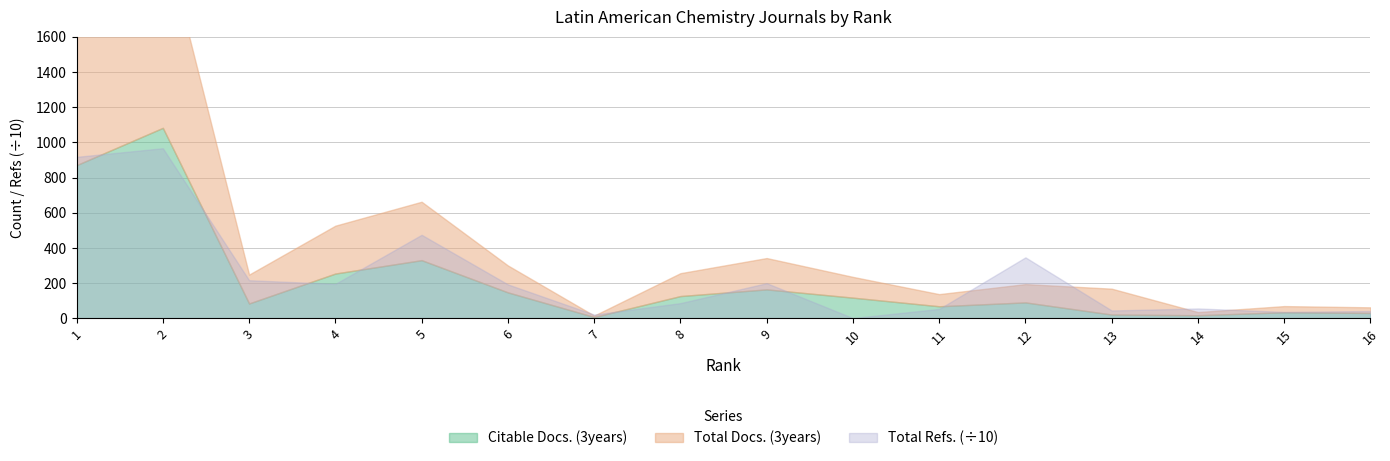

Is it true that Citable Docs. (3years) equals 32 at 14?

False